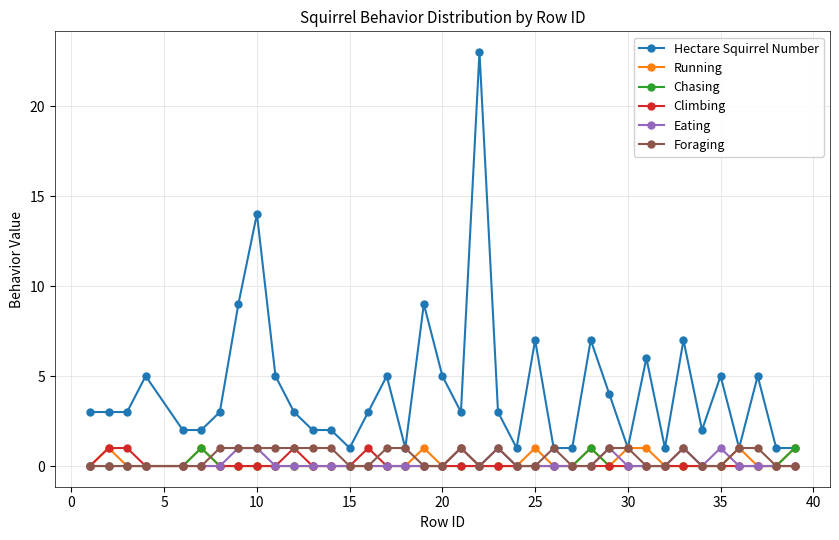

True or false: Climbing has more than 0 interior local peaks.

True